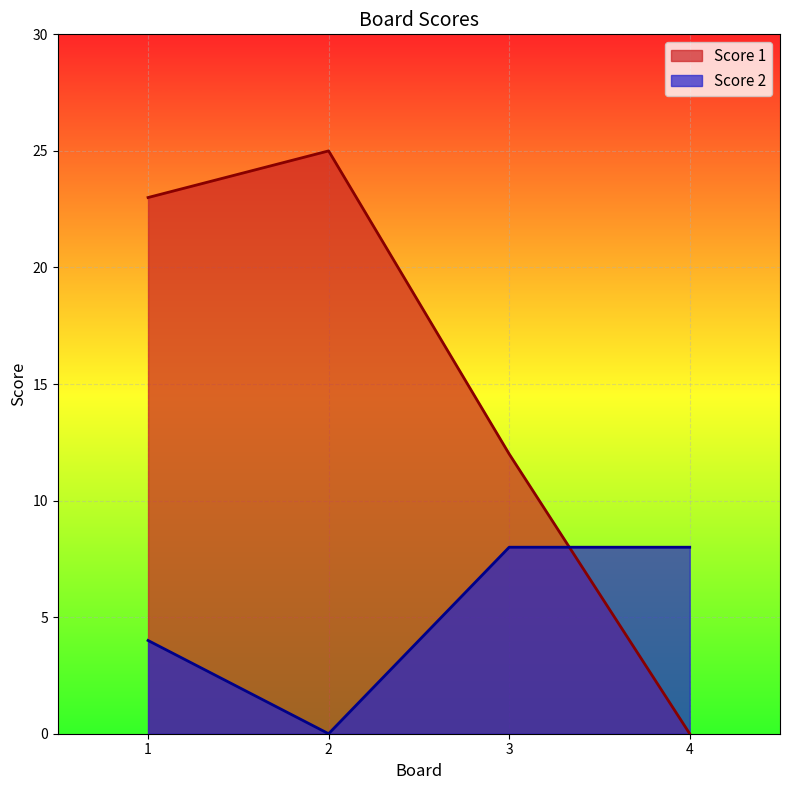

Is it true that Score 2 equals 8 at 4?

True